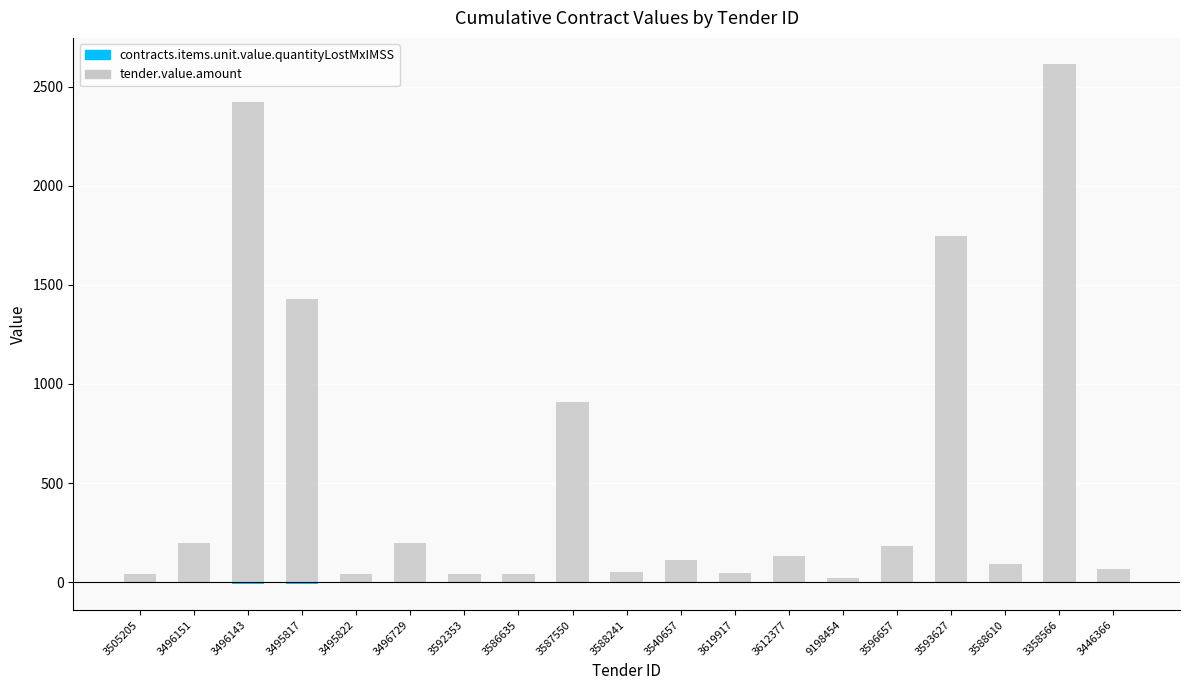

Is it true that tender.value.amount equals 302.3 at 3496151?

False